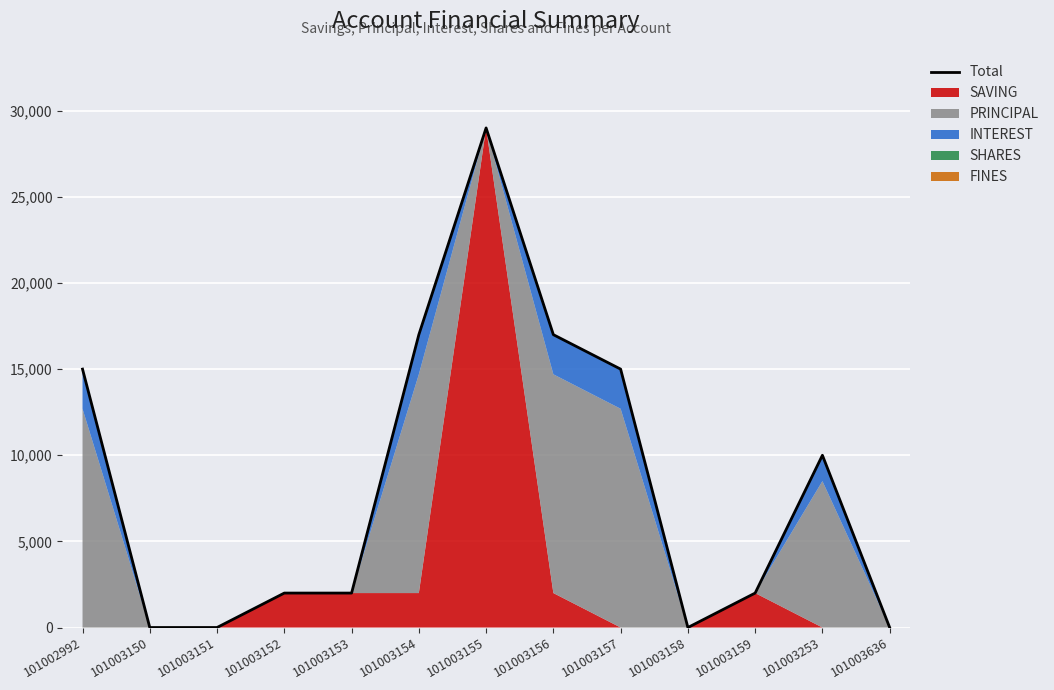

What is the average value?

8385